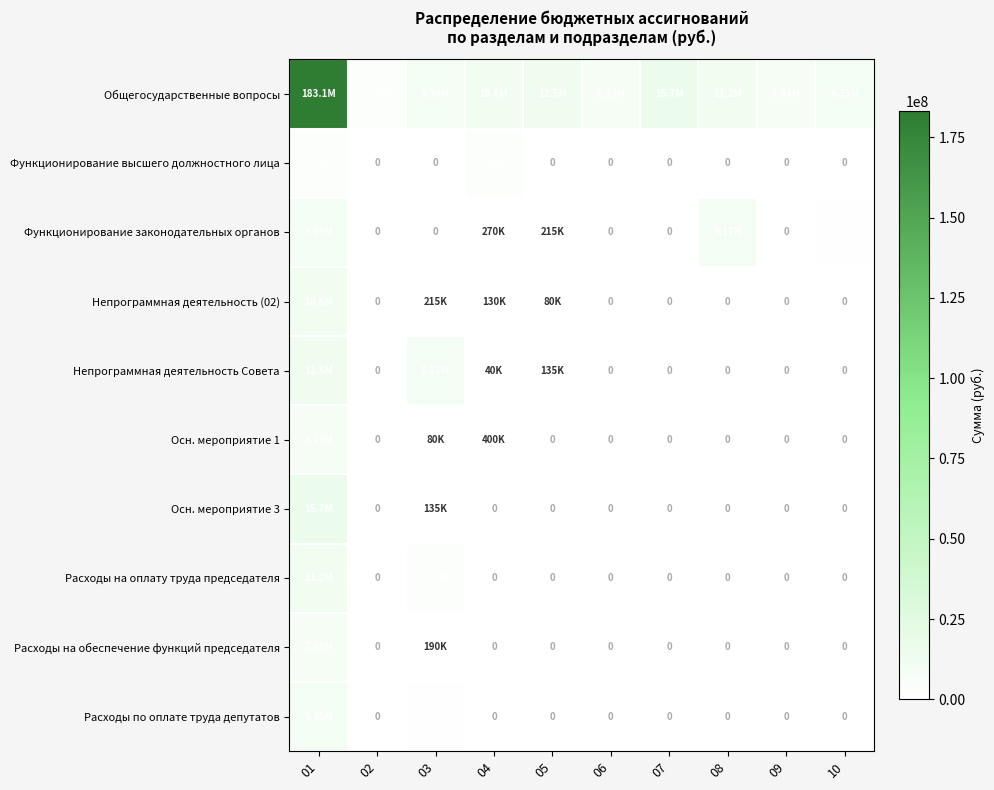

Where is Непрограммная деятельность Совета nearest to the value 6228394?

03